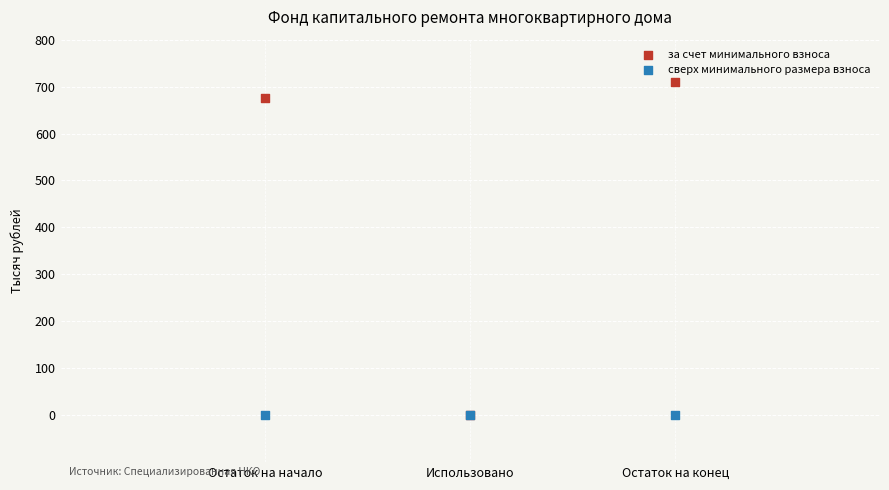

Across all series, what Y value is closest to 354?

676.6